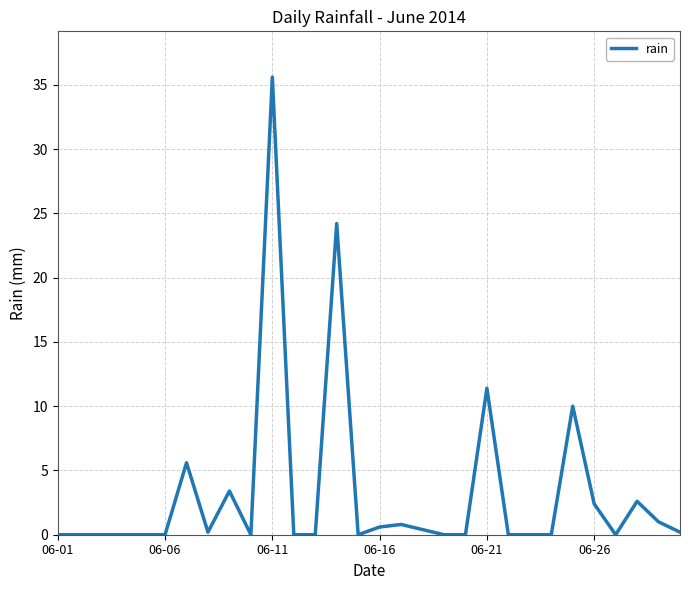

What is the maximum value shown in the chart?

35.6